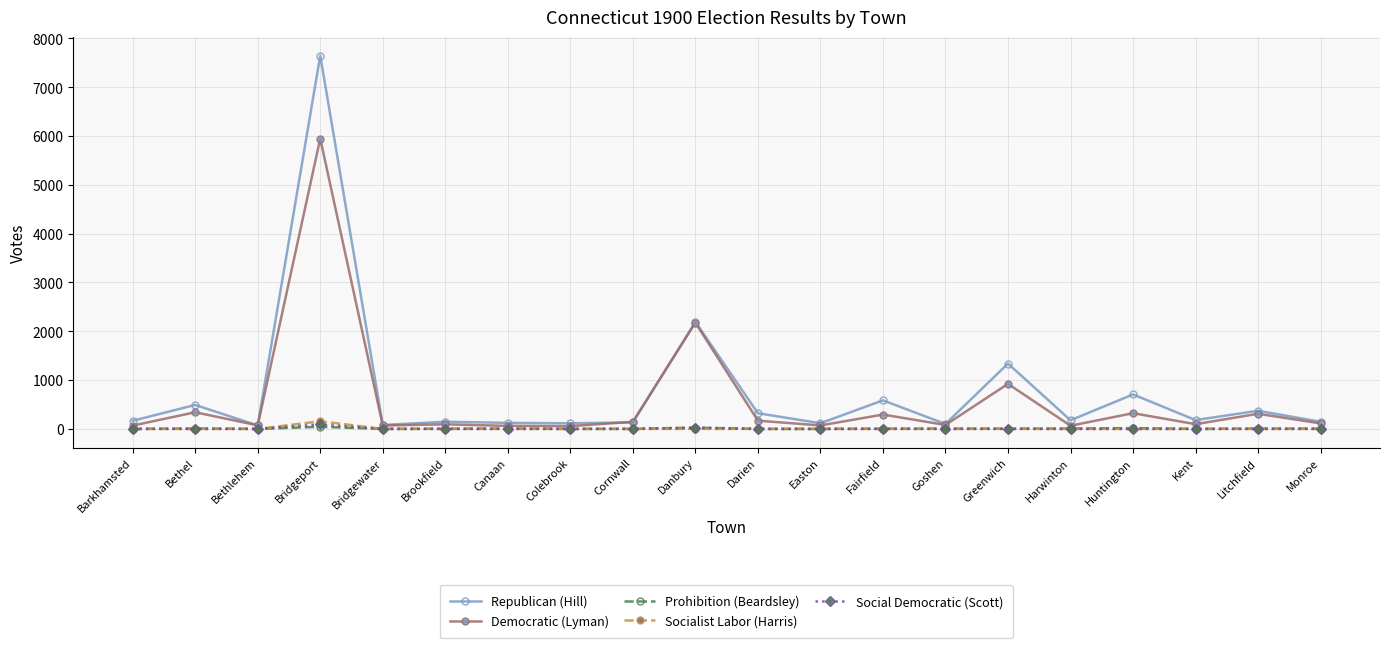

True or false: Prohibition (Beardsley) has a value of 0 at Kent.

True